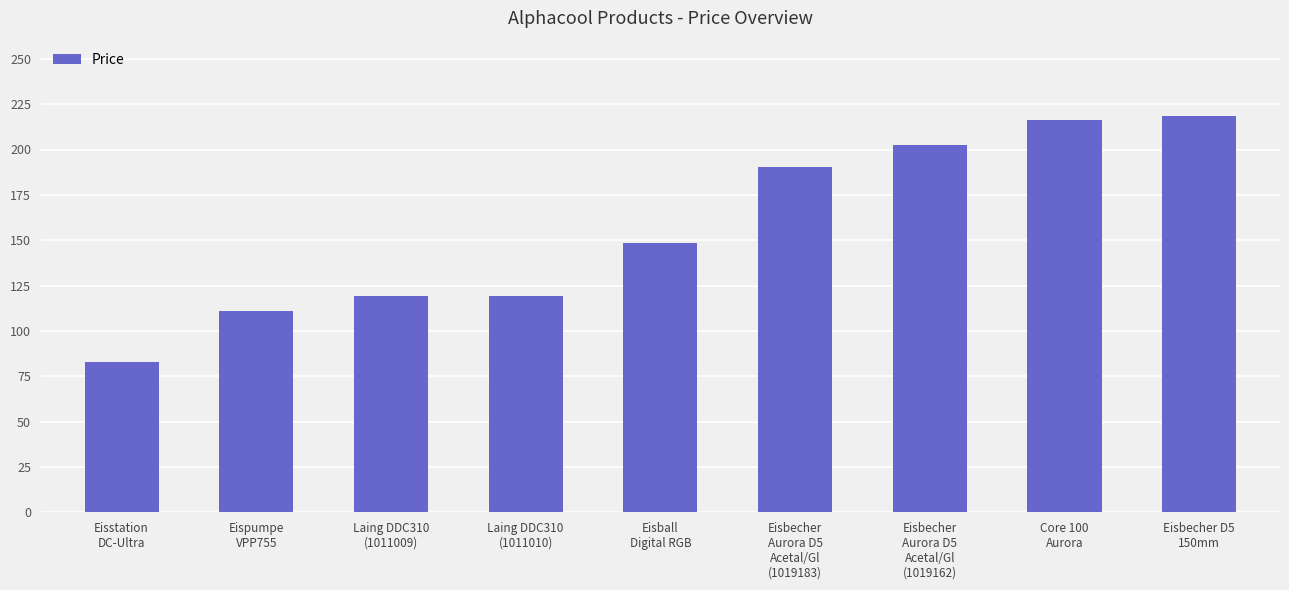

What is the label of the 2nd bar from the right?

Core 100
Aurora